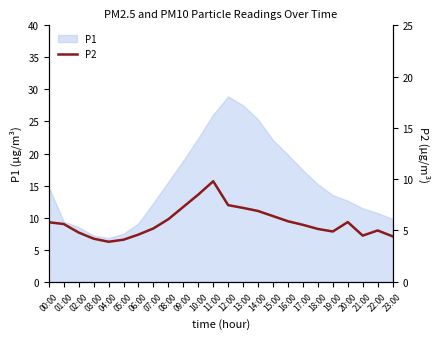

What is the lowest value of the P1 series?

6.8